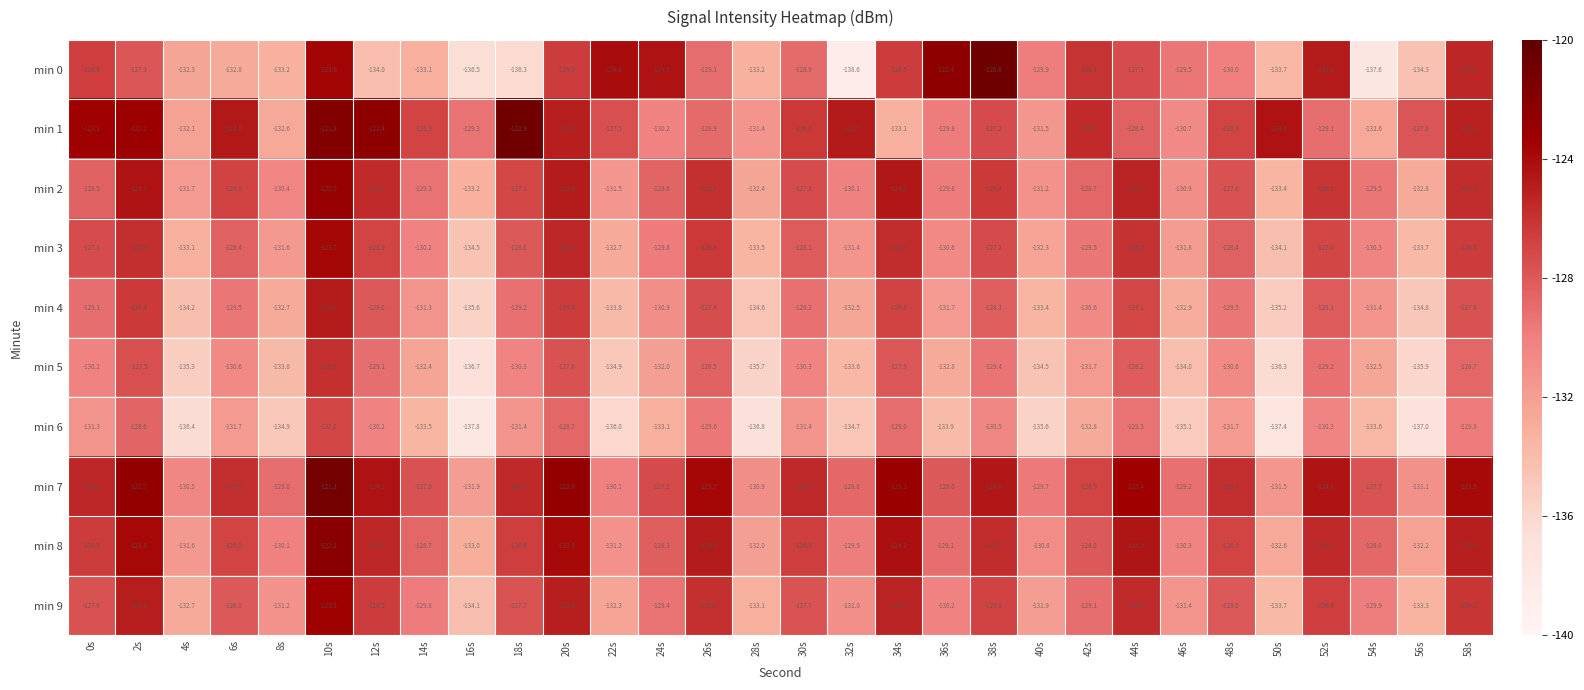

Which series has the largest range (max minus min)?

min 0